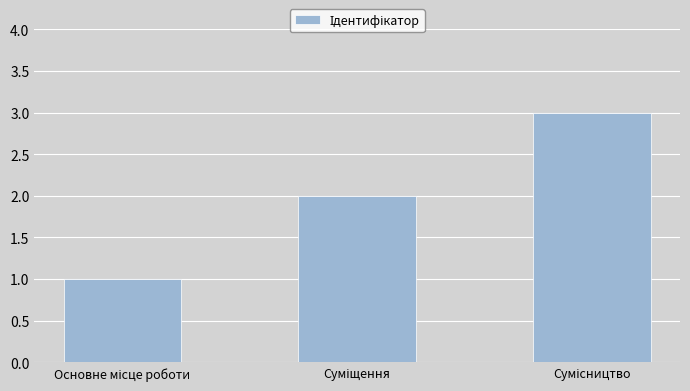

Count the number of data series in this chart.

1